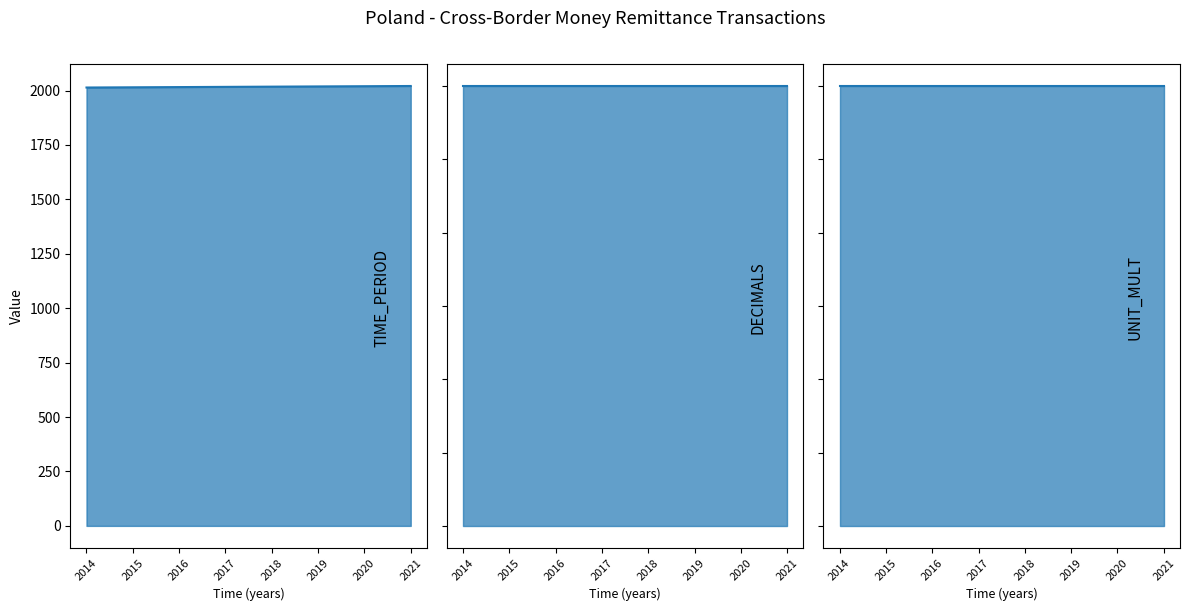

Is it true that TIME_PERIOD_line equals 2021 at 2021?

True